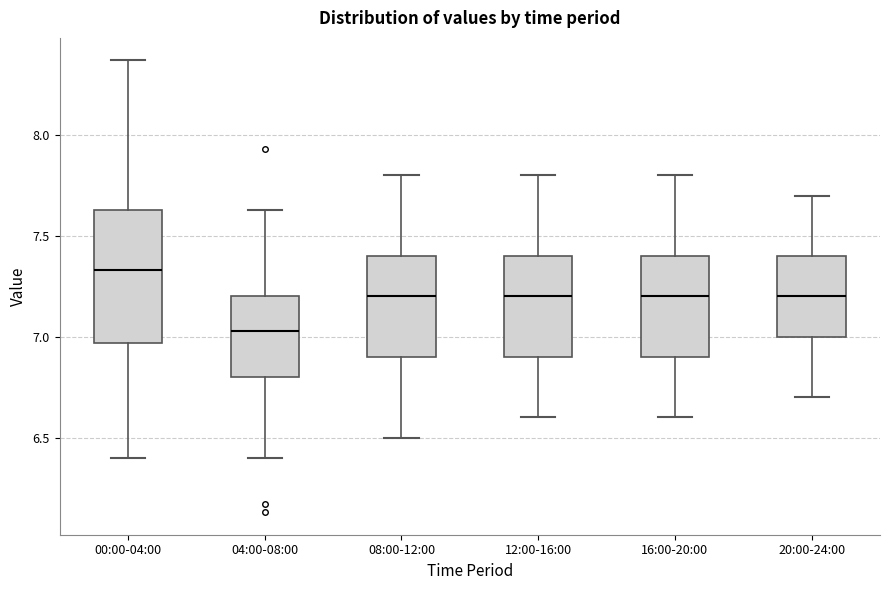

Where does the median line of the box for 04:00-08:00 sit on the y-axis? The values are not printed on the chart, so give them approximately, as read against the axis.

7.05